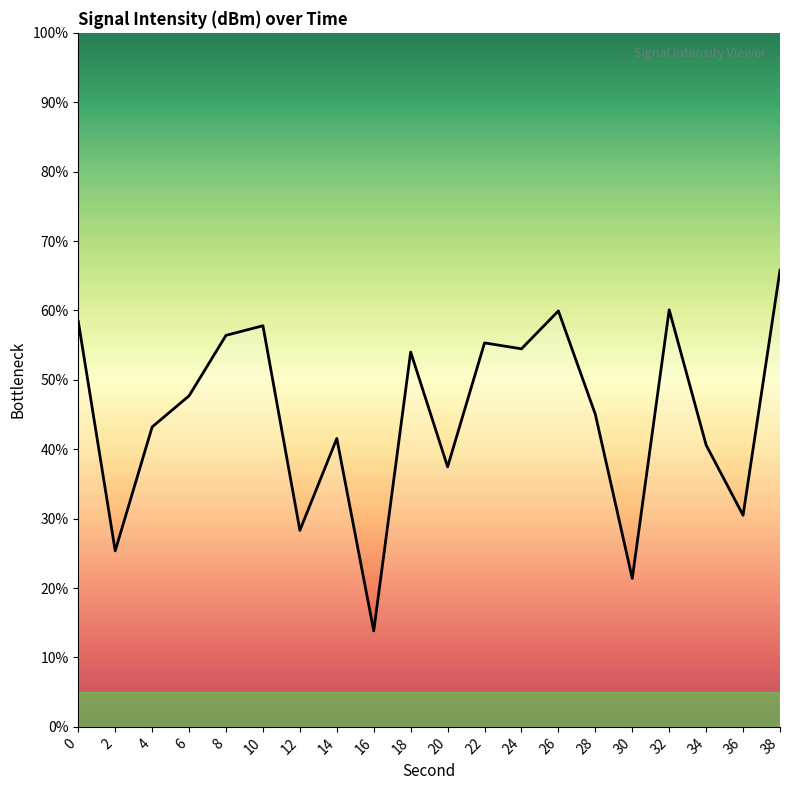

How many series are shown in this chart?

1